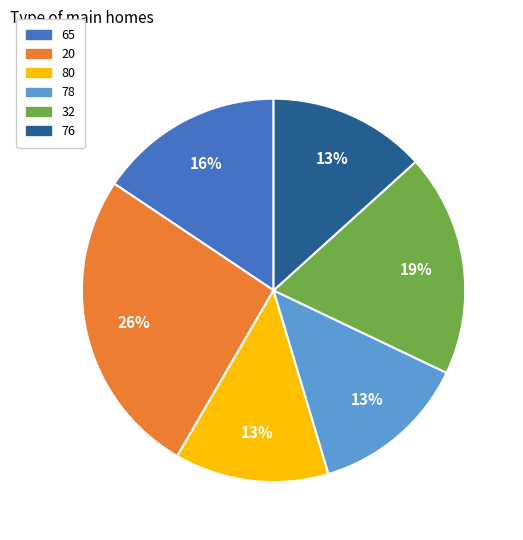

How many segments does this pie chart have?

6